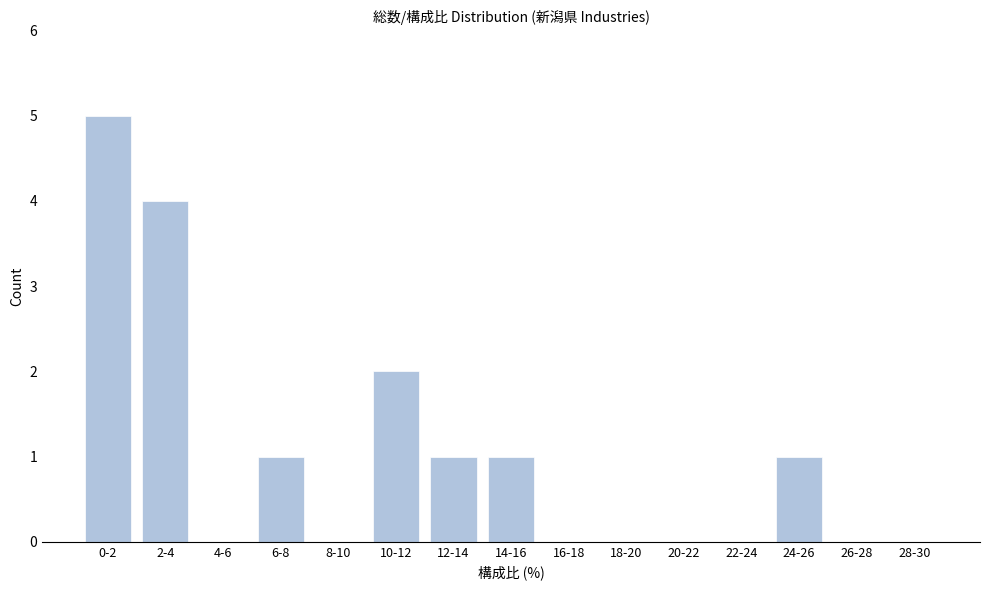

Reading left to right, what are all the values shown in this chart?

0-2=5	2-4=4	4-6=0	6-8=1	8-10=0	10-12=2	12-14=1	14-16=1	16-18=0	18-20=0	20-22=0	22-24=0	24-26=1	26-28=0	28-30=0